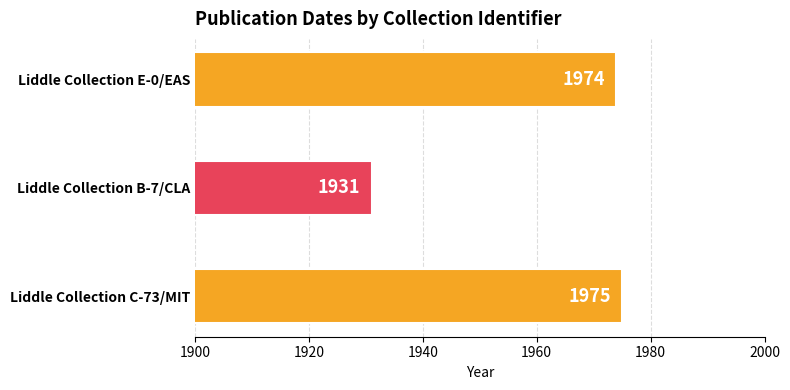

What value does the data have at Liddle Collection B-7/CLA, to the nearest 10?

1930